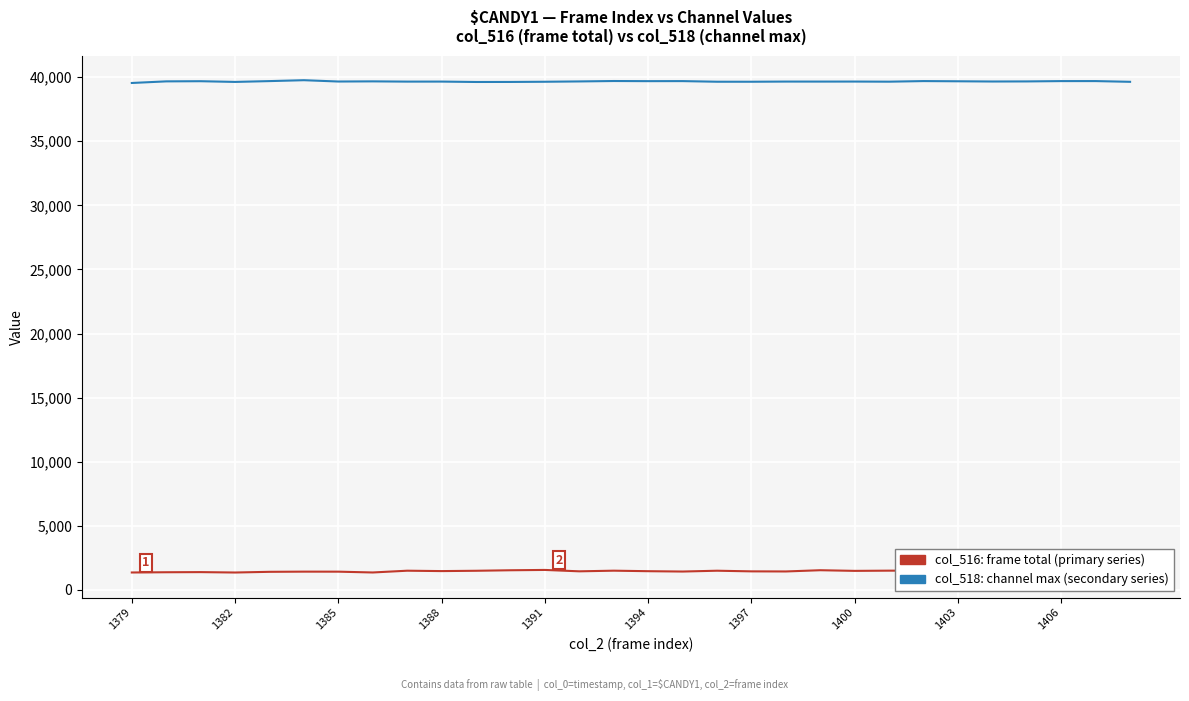

Reading right to left, what are all the values shown in this chart?

col_516: frame total (primary series): 1320	1364	1425	1374	1369	1366	1496	1499	1482	1533	1436	1444	1494	1430	1457	1497	1447	1555	1530	1490	1465	1495	1357	1420	1422	1408	1354	1385	1375	1356
col_518: channel max (secondary series): 39638	39695	39694	39669	39662	39680	39695	39649	39658	39656	39657	39644	39645	39693	39690	39700	39668	39643	39628	39625	39656	39654	39673	39661	39764	39694	39630	39685	39673	39547